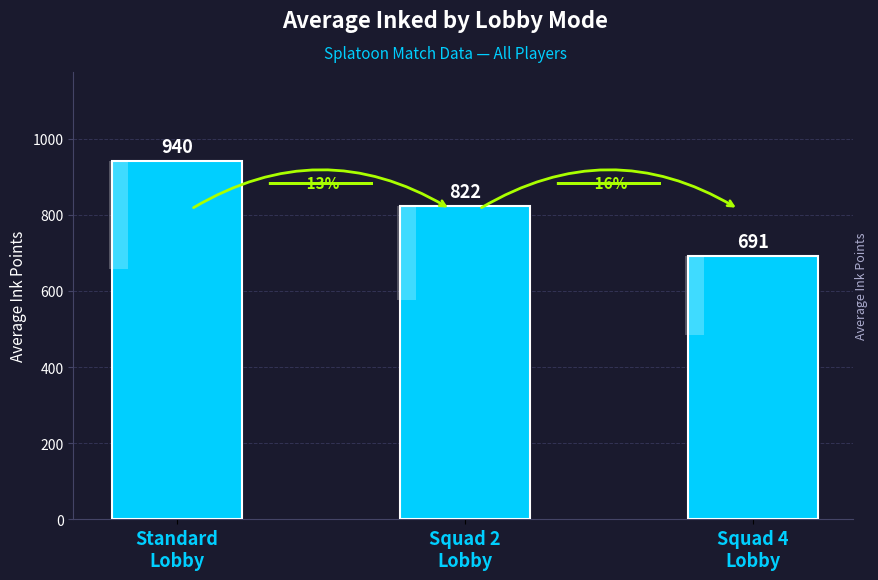

What is the label of the 2nd bar from the right?

Squad 2
Lobby